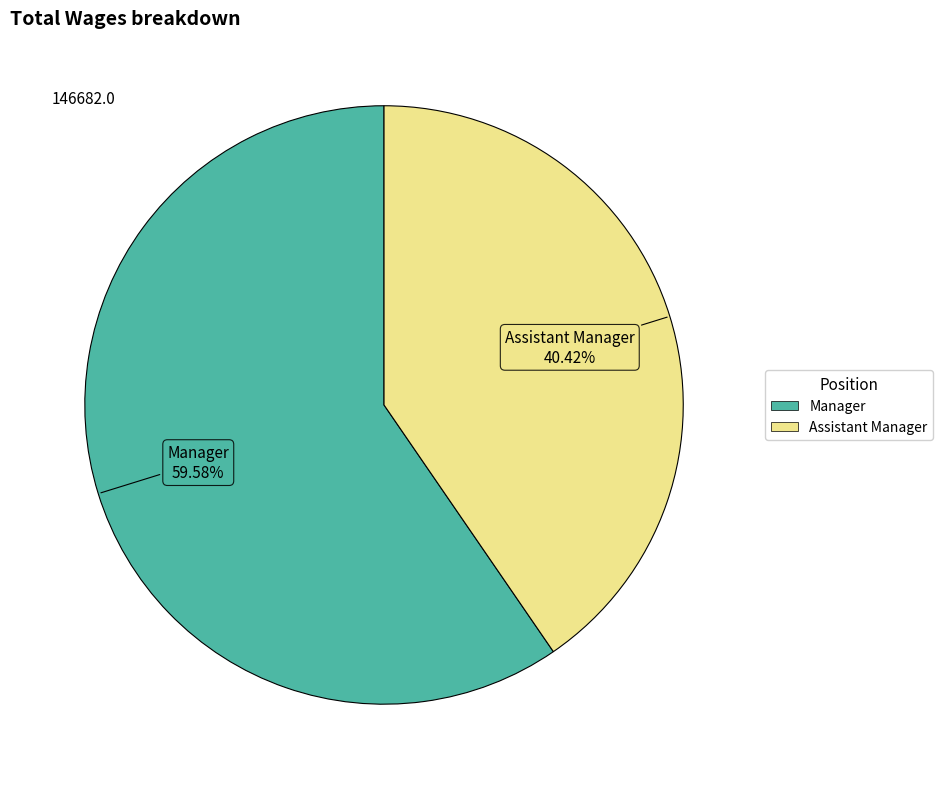

Which has a higher value, Assistant Manager or Manager?

Manager